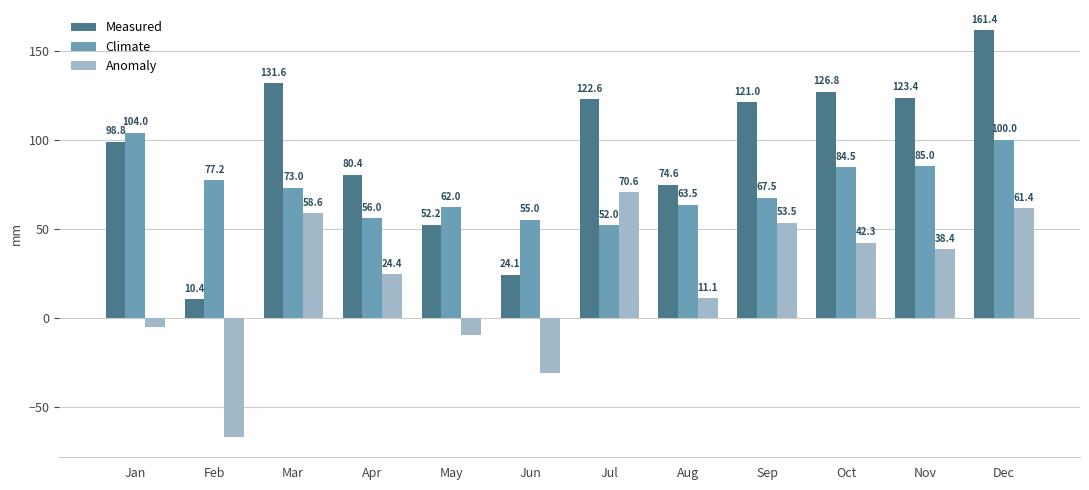

What is the difference between the second highest and second lowest values in the Anomaly series?

92.3